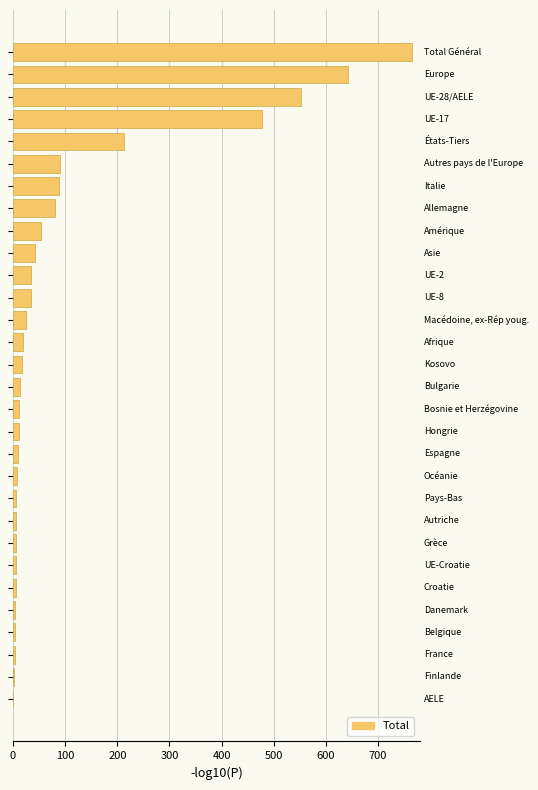

What is the maximum value shown in the chart?

765